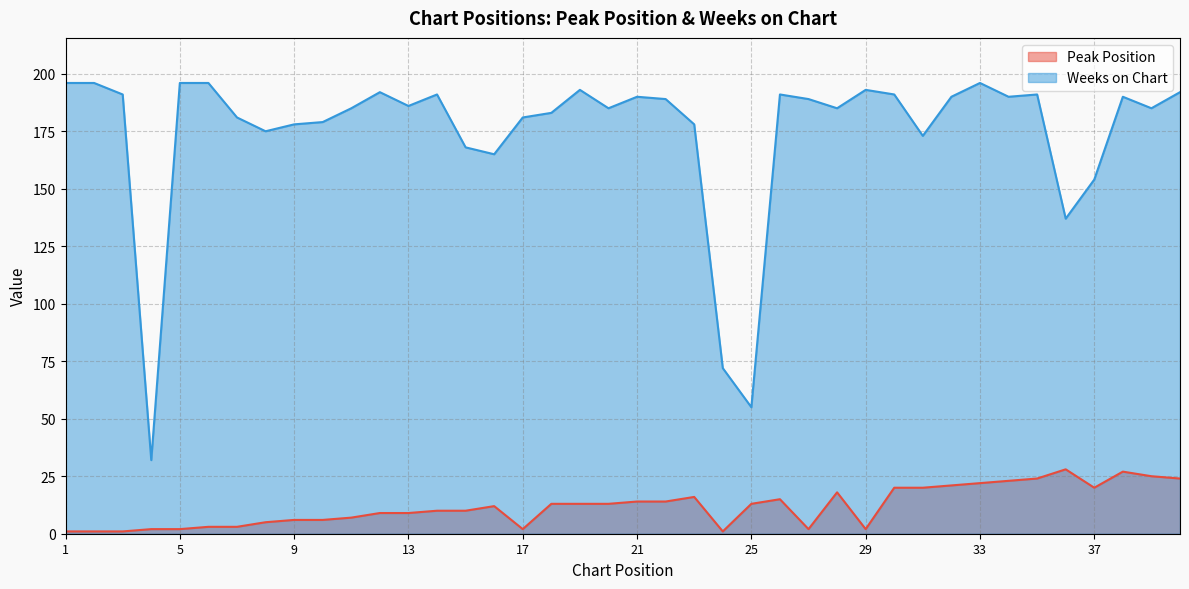

Rank the series by their average value, from highest to lowest.

Weeks on Chart, Peak Position